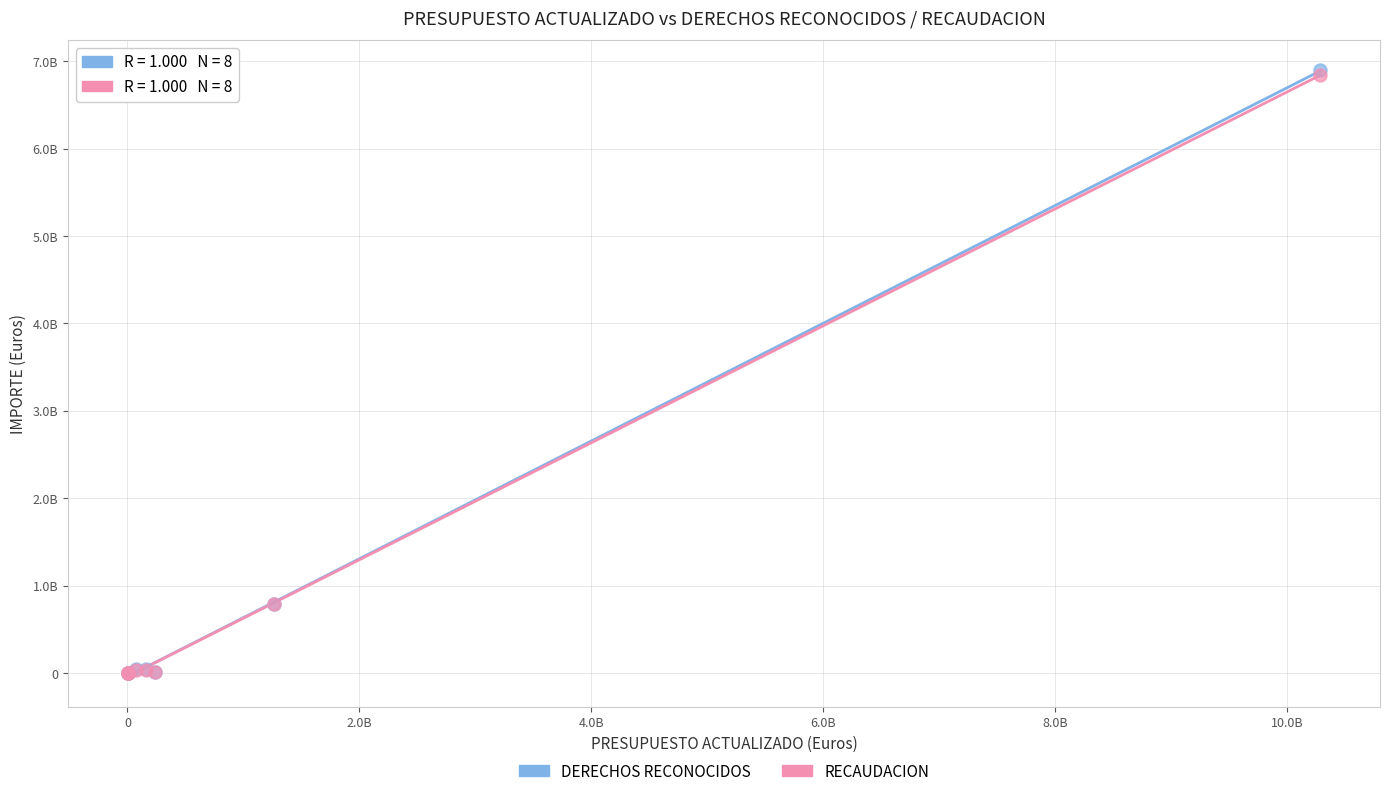

What are all the series names shown in the legend?

DERECHOS RECONOCIDOS, RECAUDACION